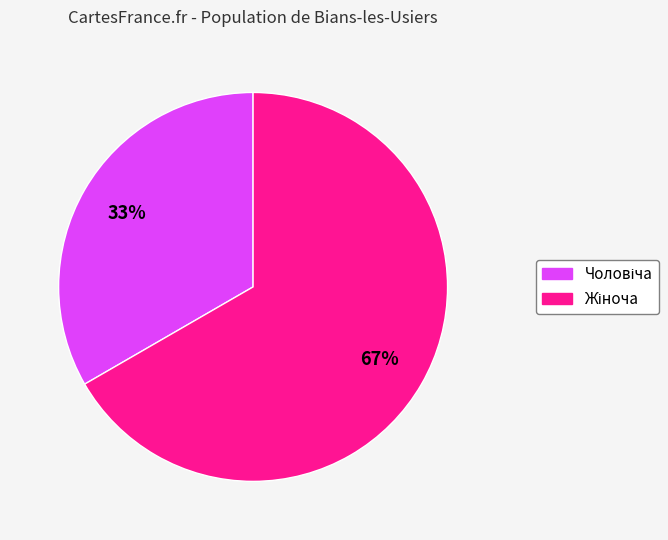

Is there any slice that represents more than half of the pie?

Yes